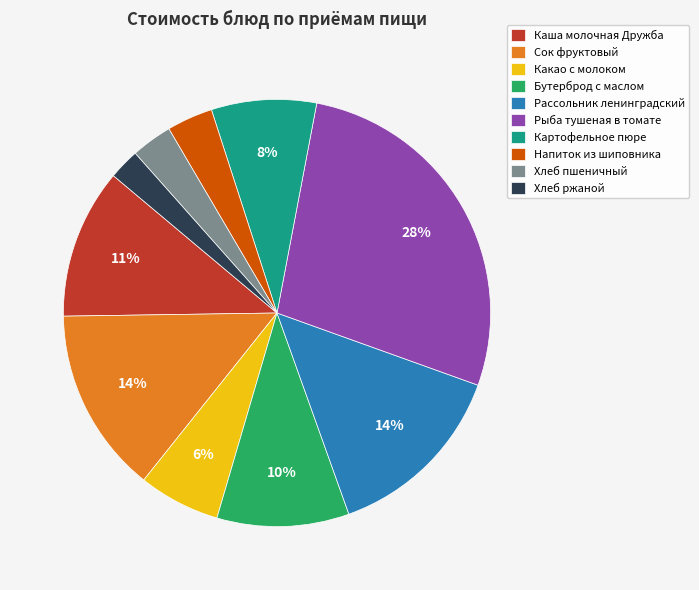

Between Каша молочная Дружба and Рассольник ленинградский, which is larger?

Рассольник ленинградский